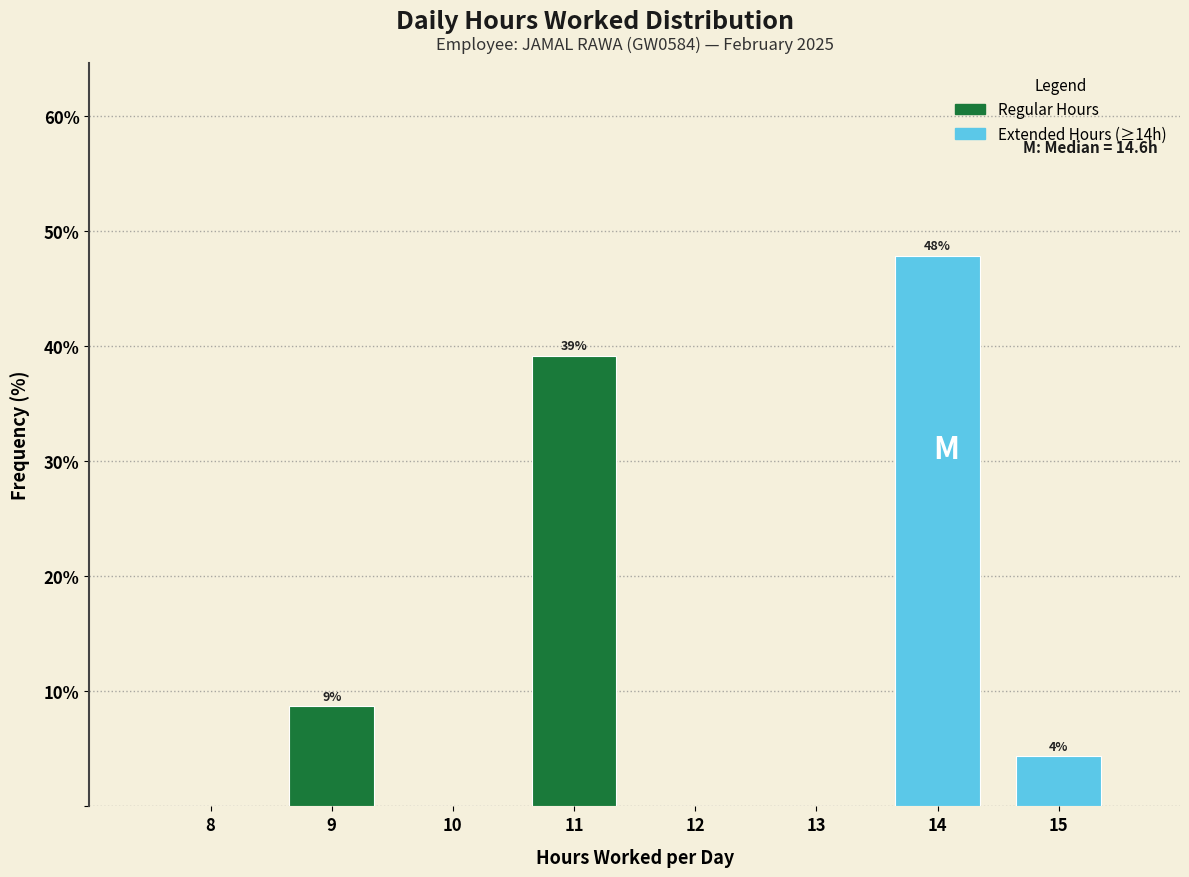

At which category does the chart reach its peak across all series?

14